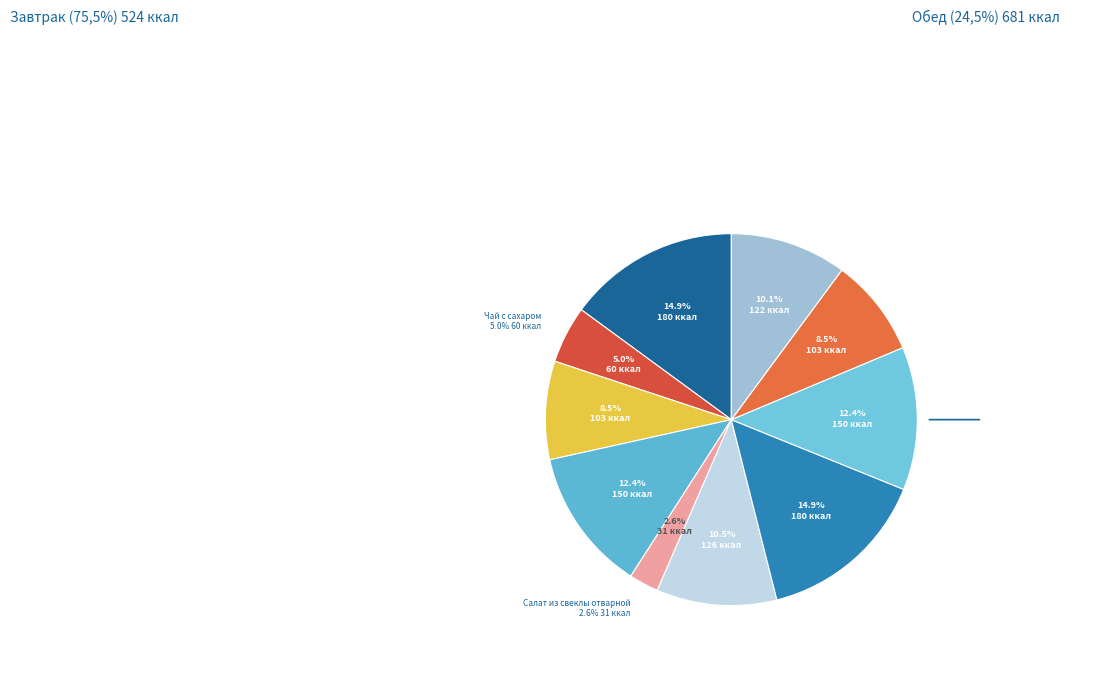

Do Компот из изюма and Макаронные изделия отварные together represent more than half of the pie?

No